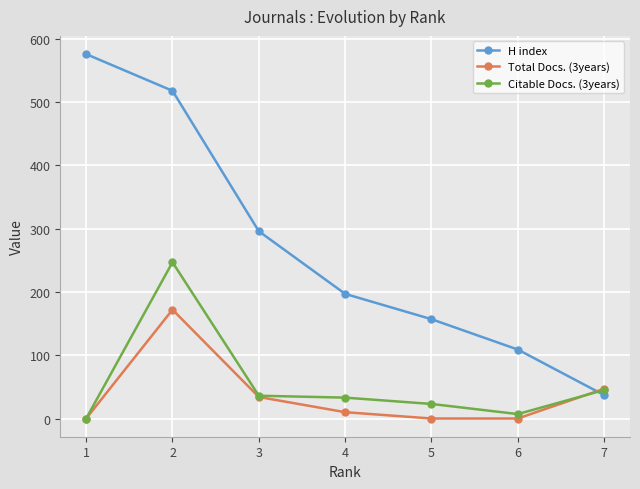

Reading left to right, transcribe all the data shown in this chart.

H index: 1=576	2=518	3=296	4=197	5=157	6=109	7=37
Total Docs. (3years): 1=0	2=172	3=34	4=10	5=0	6=0	7=47
Citable Docs. (3years): 1=0	2=247	3=36	4=33	5=23	6=7	7=45